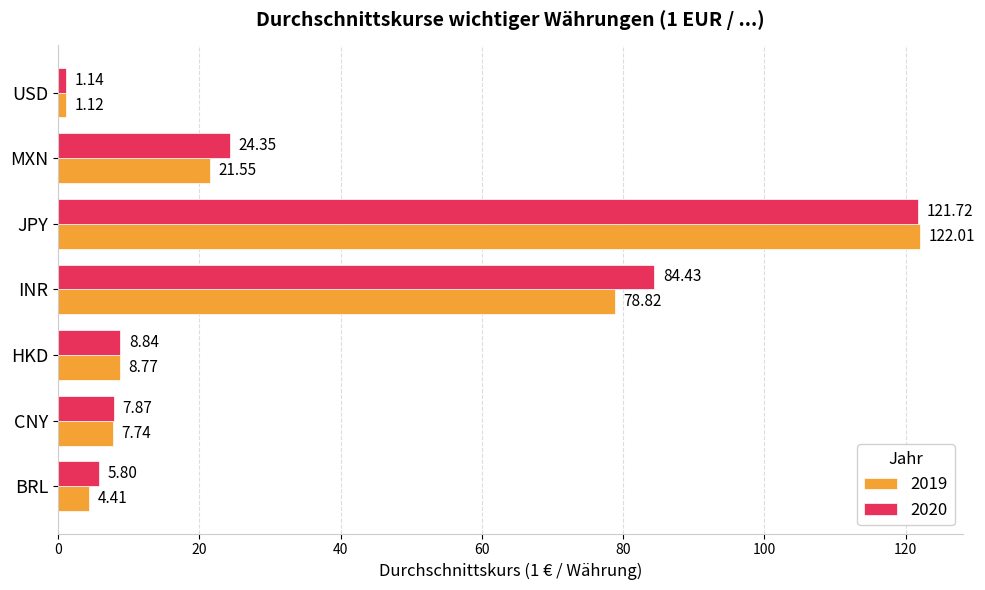

Which label corresponds to the largest value in the chart?

JPY